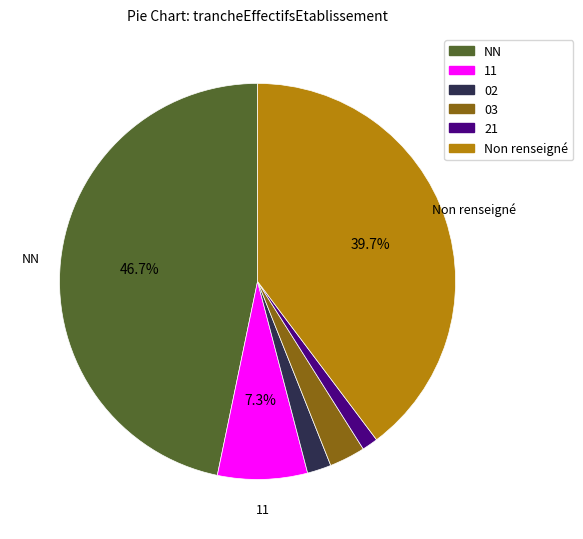

What is the largest slice in the pie chart?

NN